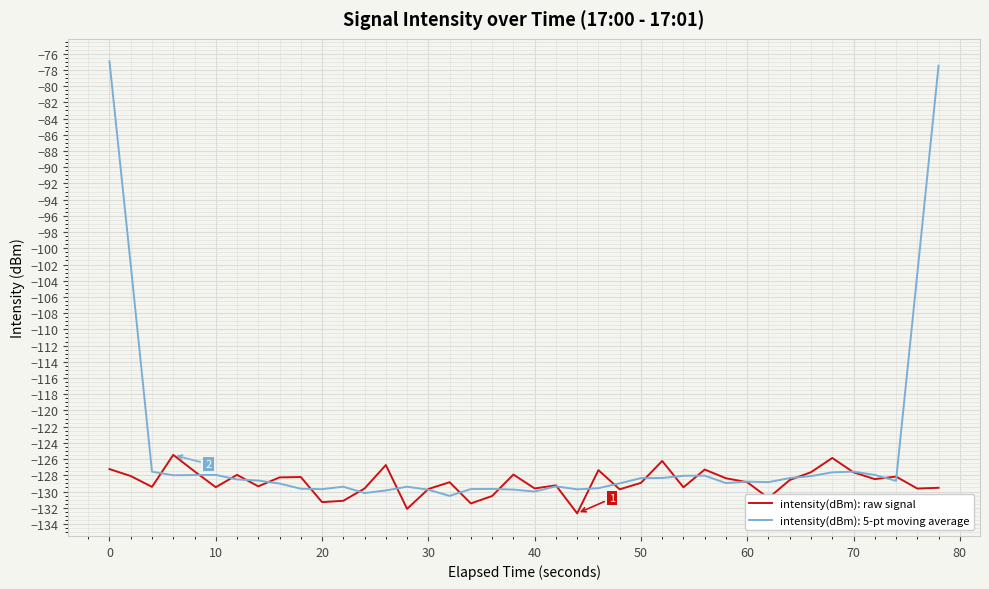

List the series in order of their overall mean, highest first.

intensity(dBm): 5-pt moving average, intensity(dBm): raw signal